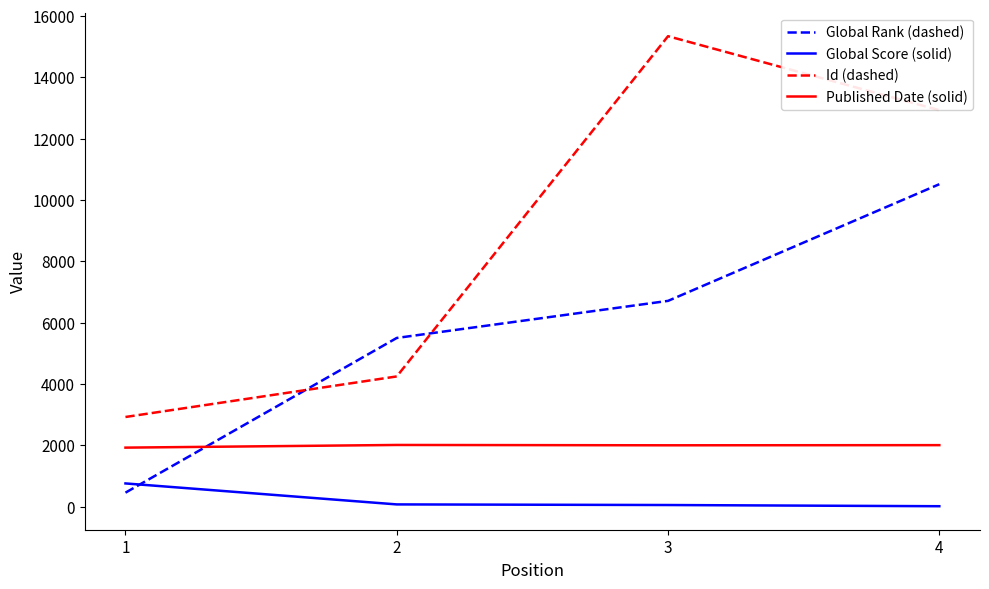

What are all the series names shown in the legend?

Global Rank (dashed), Global Score (solid), Id (dashed), Published Date (solid)